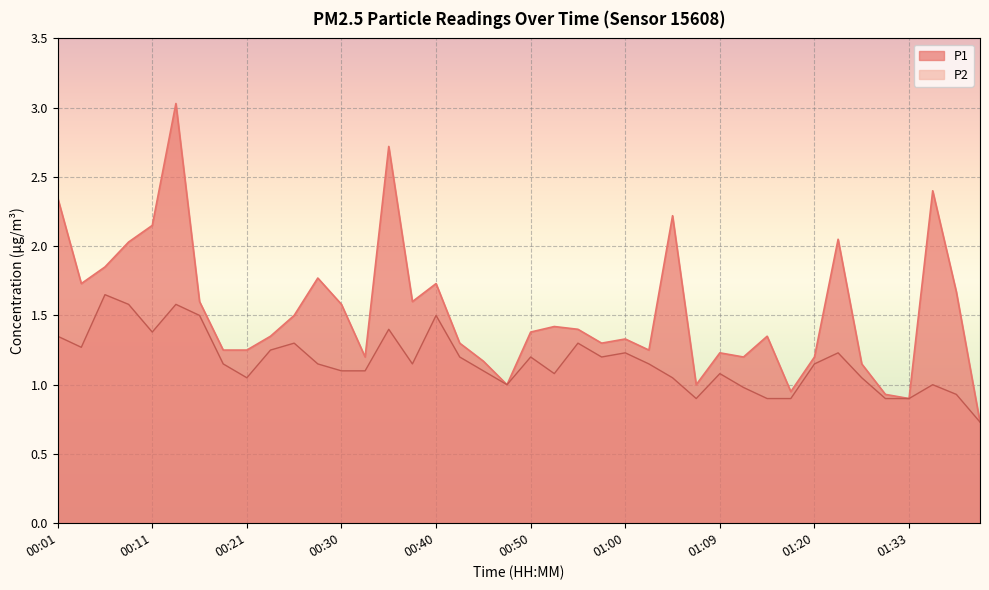

What is the value of the P2 point at the 15th from the left?

1.4